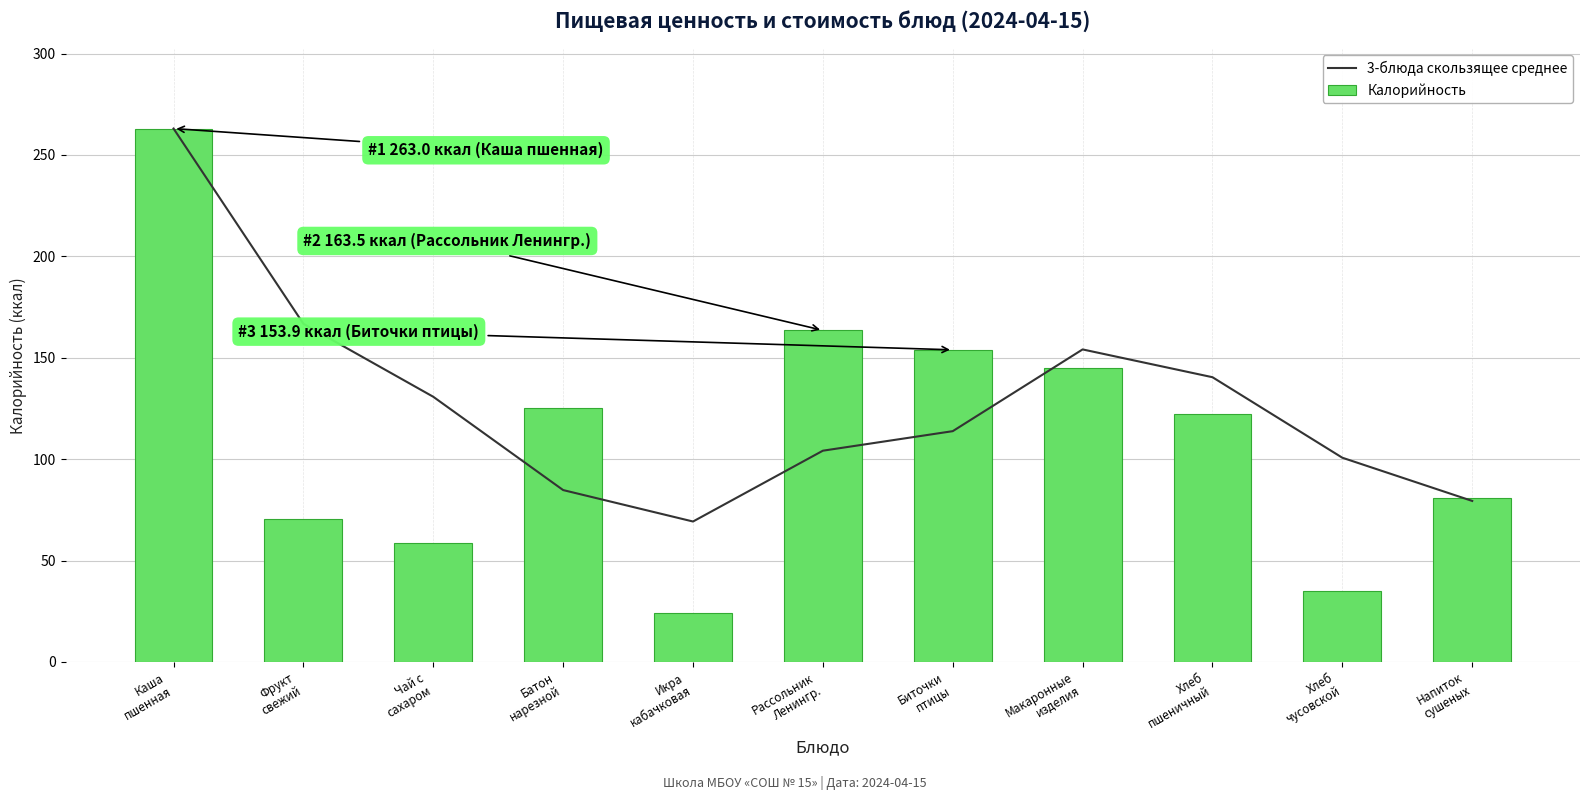

What is the difference between the second highest and minimum values in the Калорийность series?

139.5